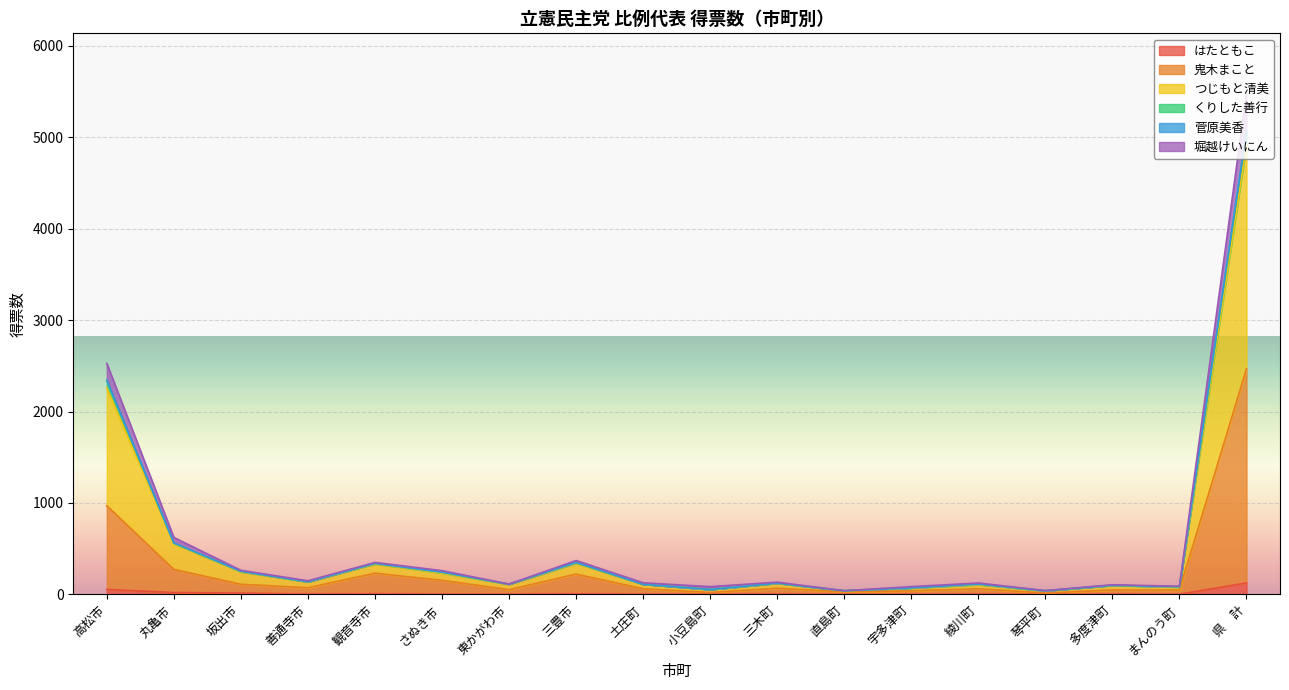

What is the value of the つじもと清美 point at the 15th from the left?

41